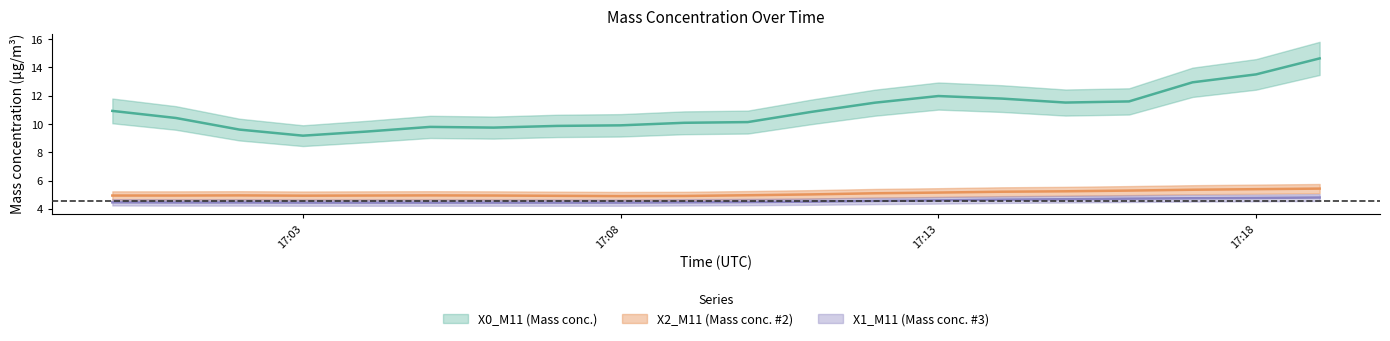

At which label does X1_M11 reach its minimum?

17:03